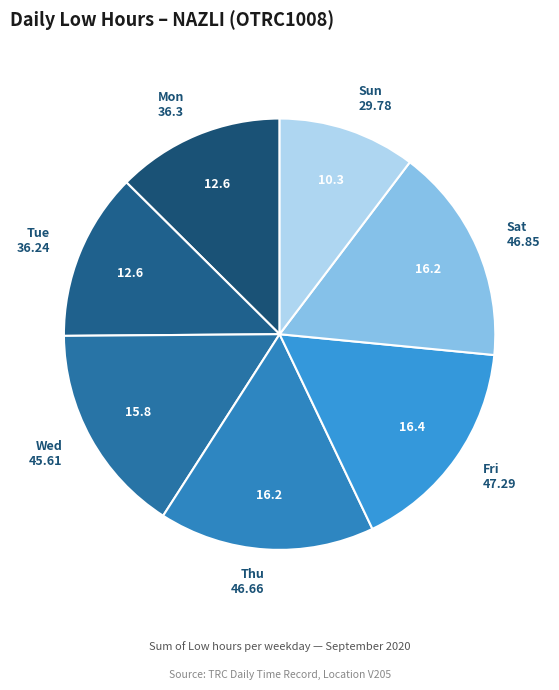

What is the smallest slice in the pie chart?

6-Sun